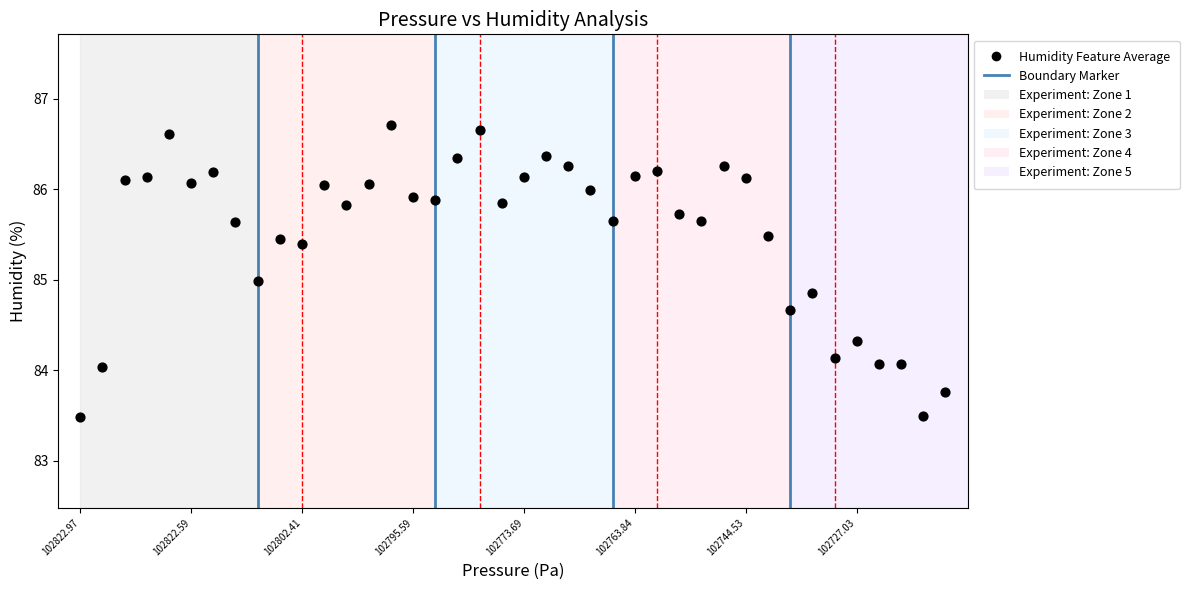

What is the range of Y values (max minus min)?

3.2